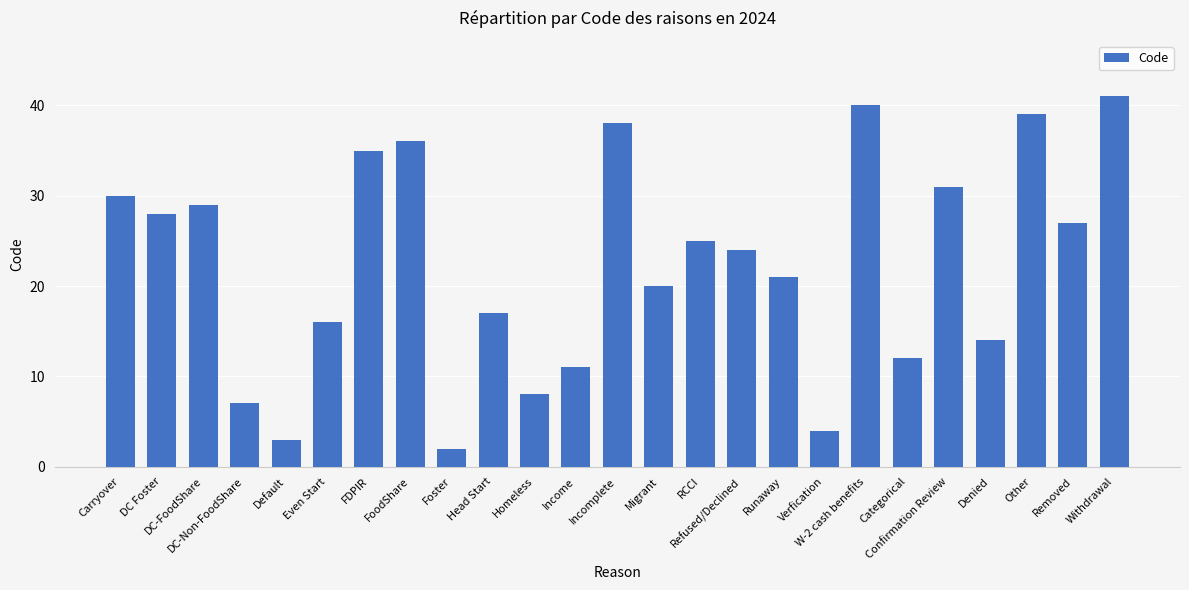

True or false: the data shows 21 at Denied.

False